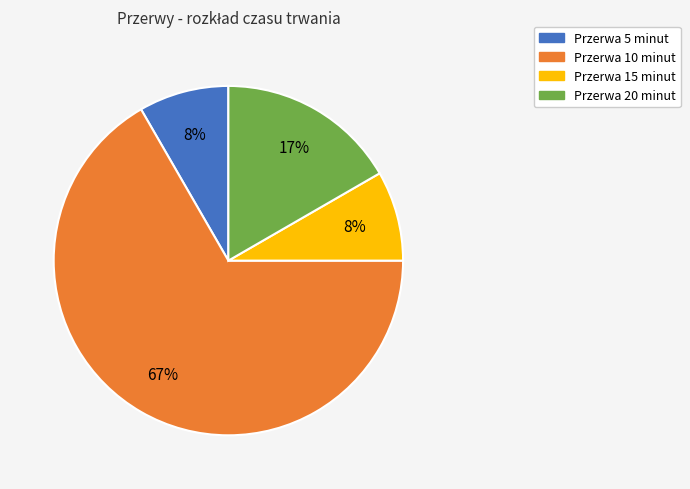

Which has a higher value, Przerwa 20 minut or Przerwa 5 minut?

Przerwa 20 minut